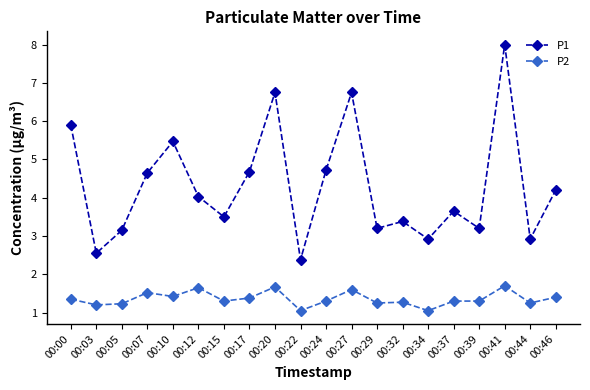

What is the value of the P1 point at the 12th from the left?

6.8